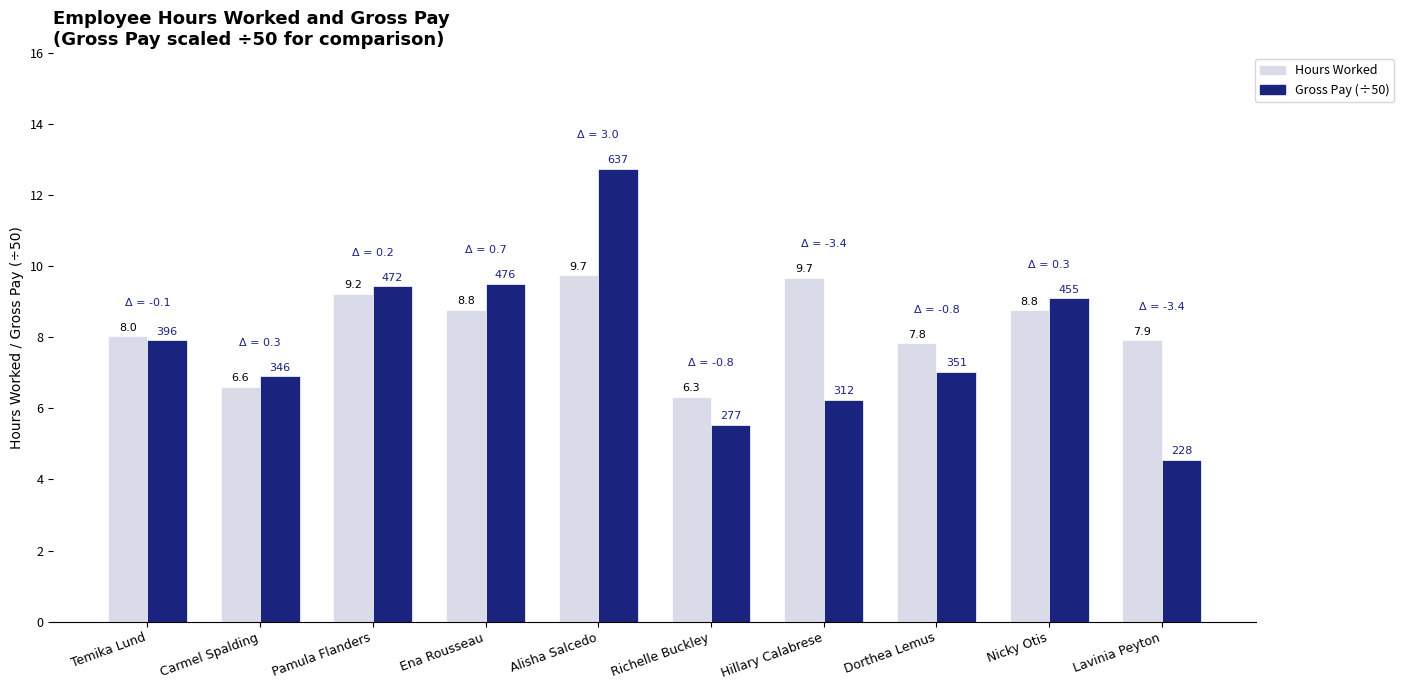

Is the value of Gross Pay (÷50) at Temika Lund greater than the value of Hours Worked at Alisha Salcedo?

No